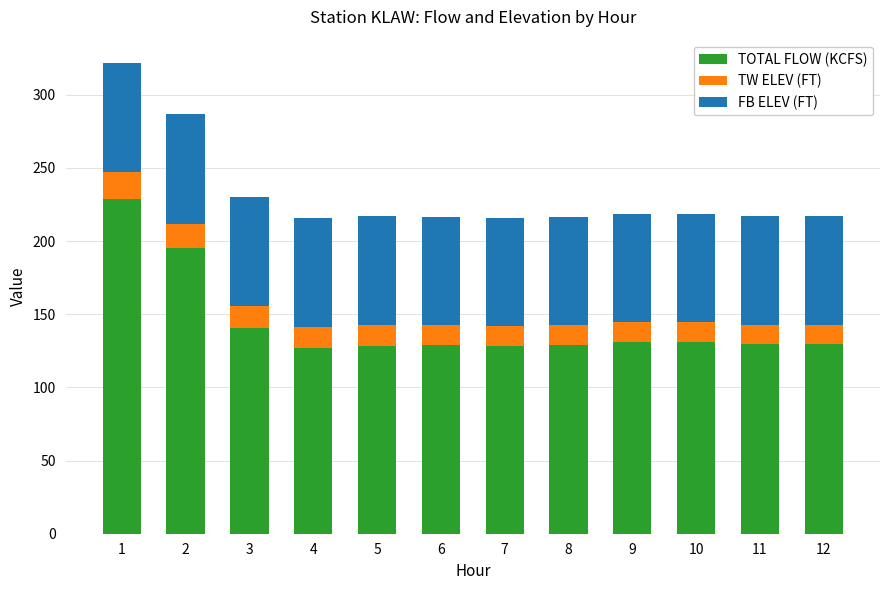

What is the total value across all series at 2?

287.2